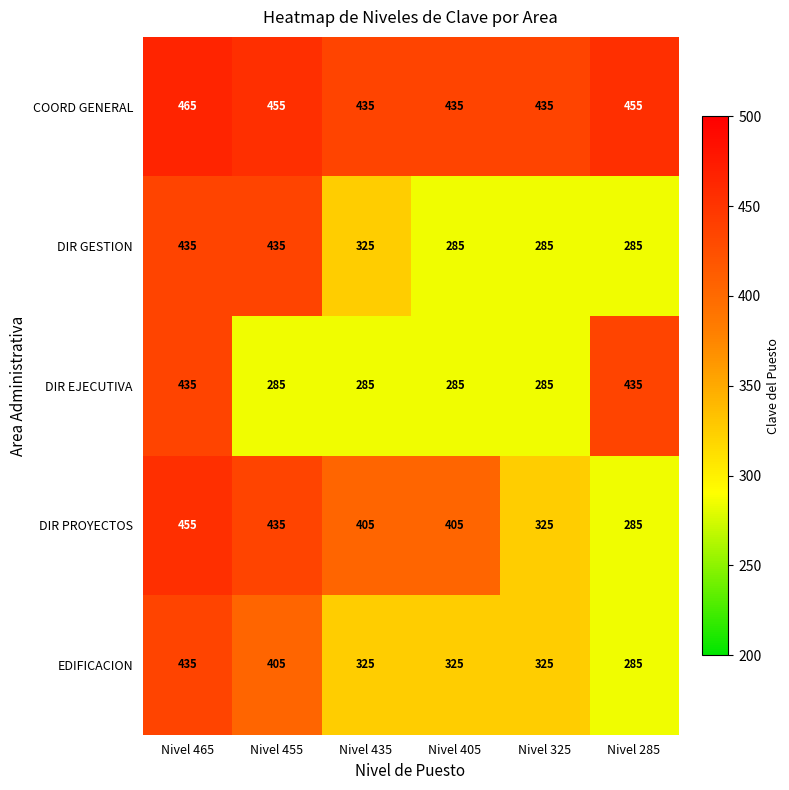

The value of EDIFICACION at Nivel 325 is 325. True or false?

True